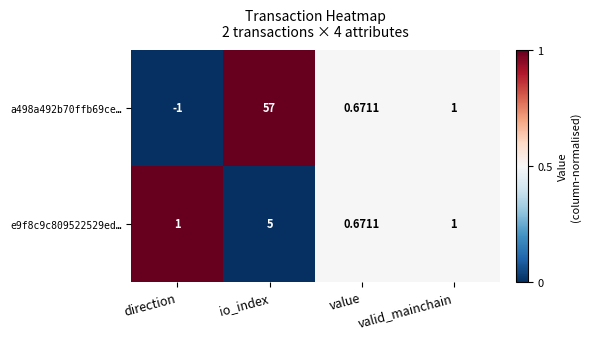

Is the value of e9f8c9c809522529ed… at direction greater than the value of a498a492b70ffb69ce… at io_index?

No